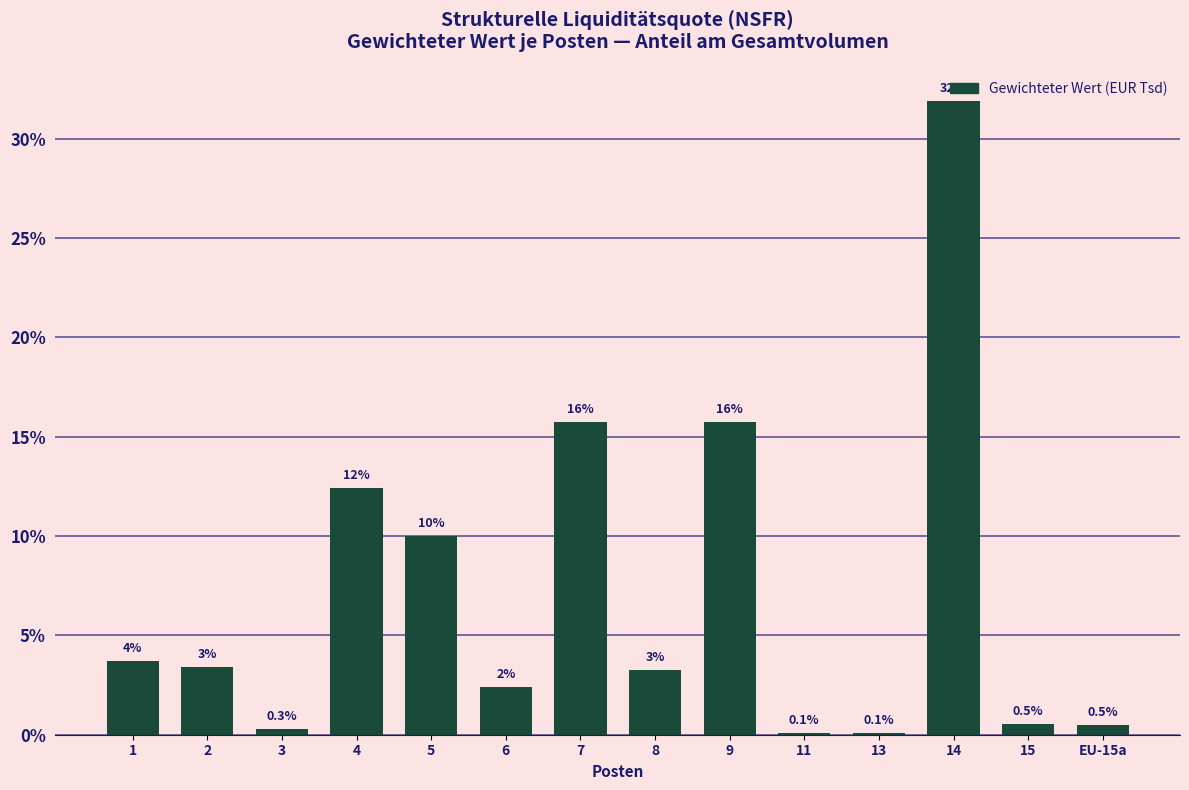

True or false: the data shows 15.7 at 9.

True